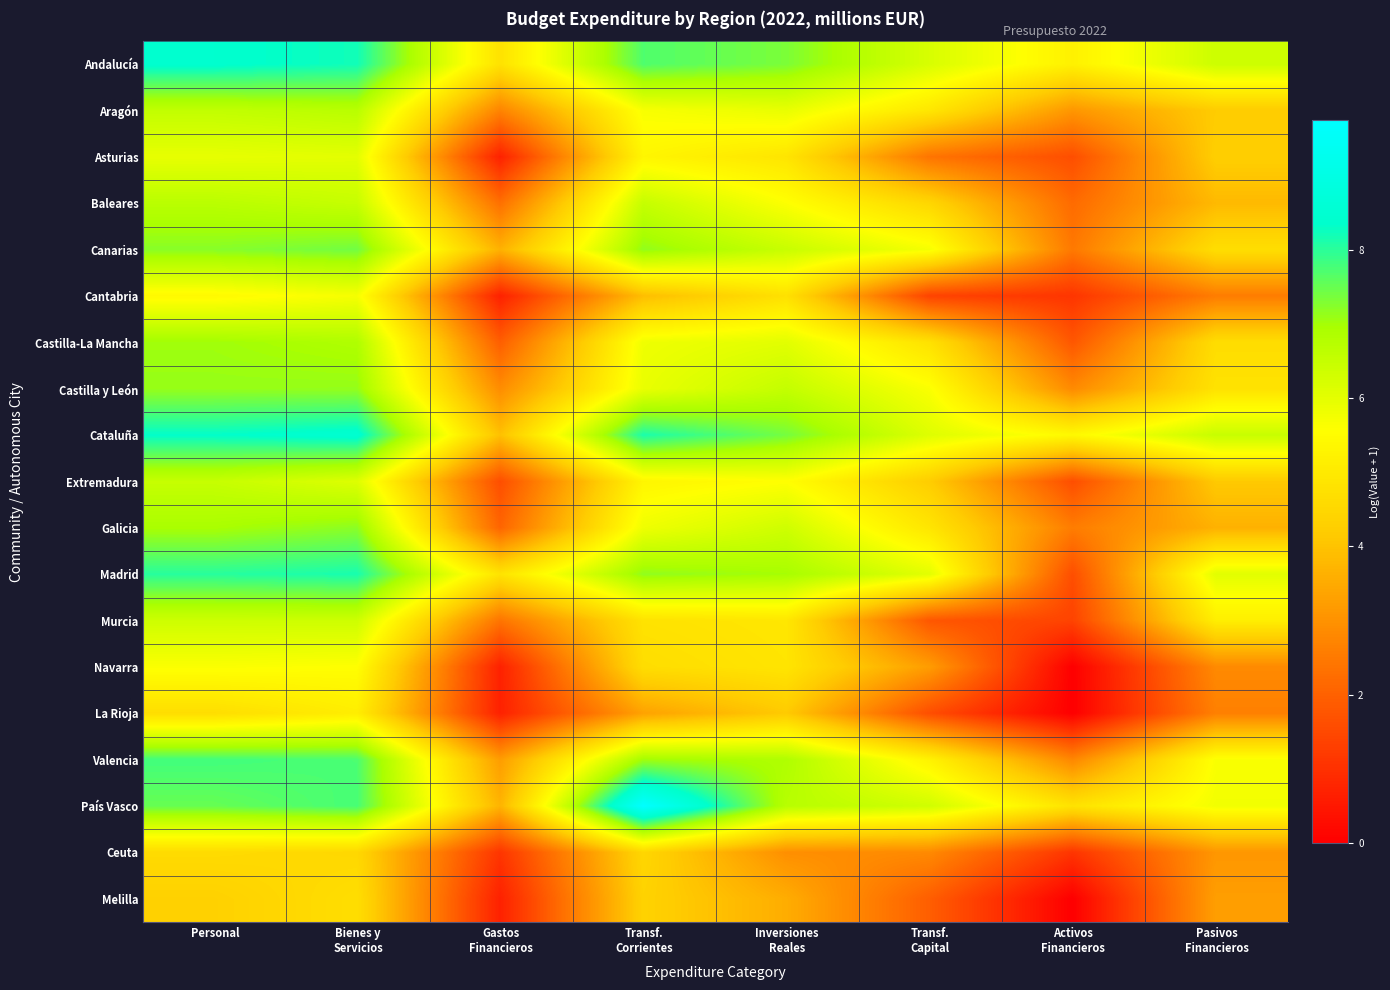

At which category does the chart reach its minimum across all series?

Activos
Financieros